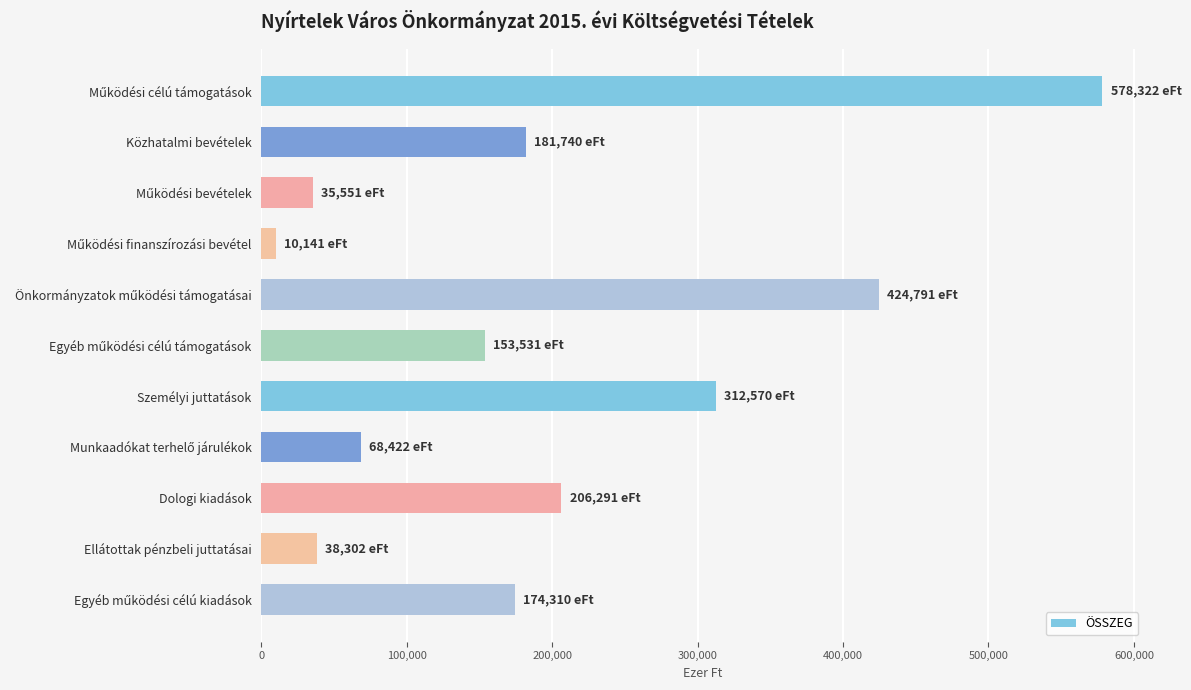

What is the average value?

198543